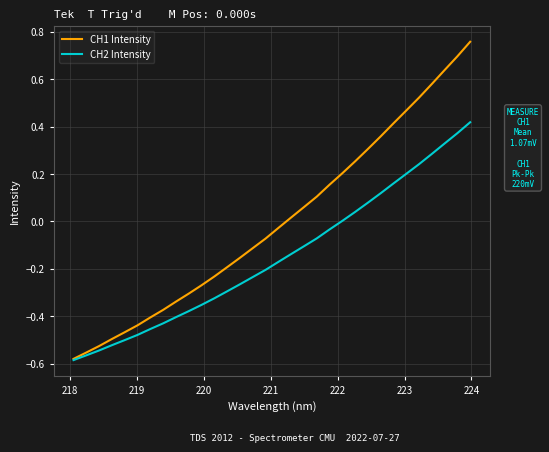

List the series in order of their peak value, highest first.

CH1 Intensity, CH2 Intensity